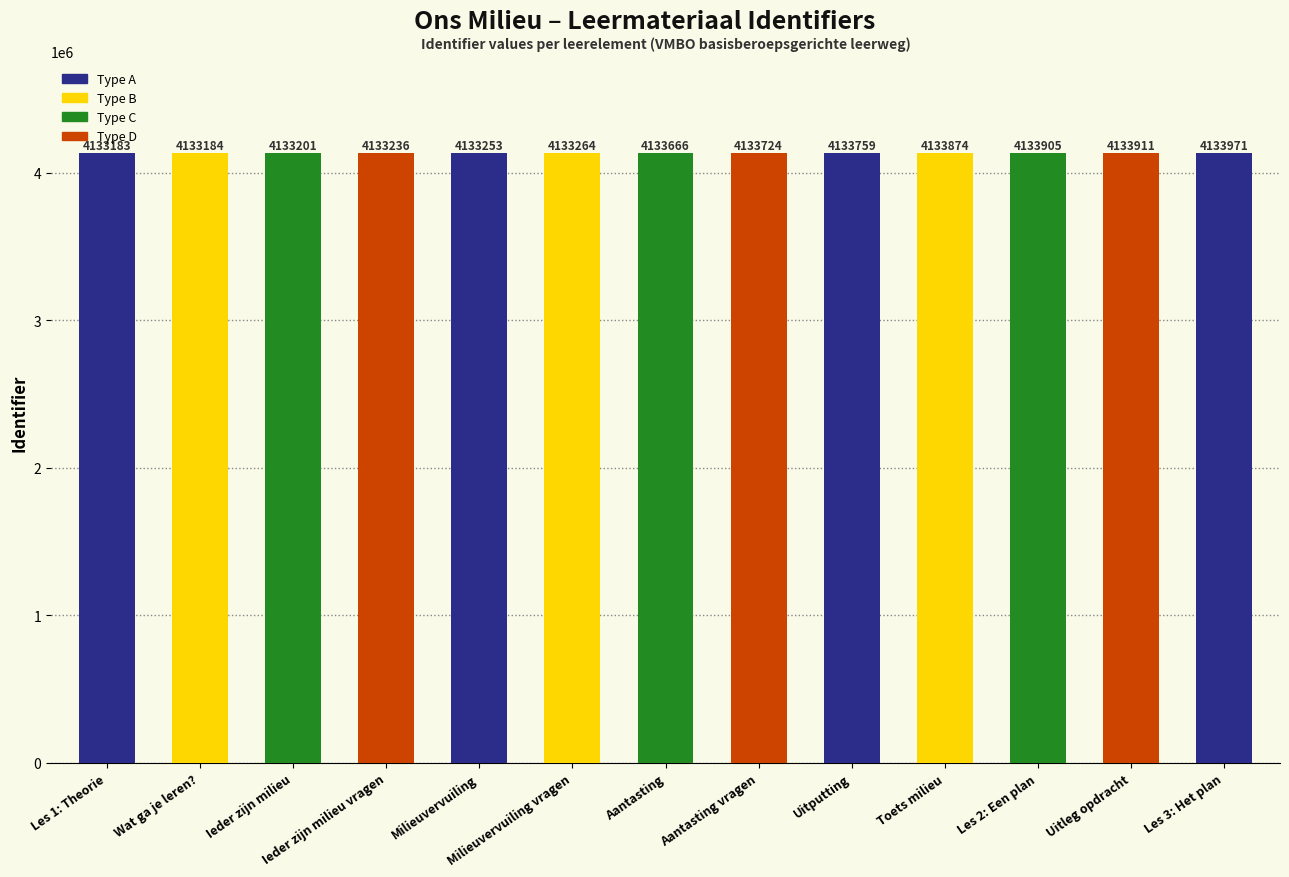

What value does the data have at Uitleg opdracht, to the nearest 10?

4133910